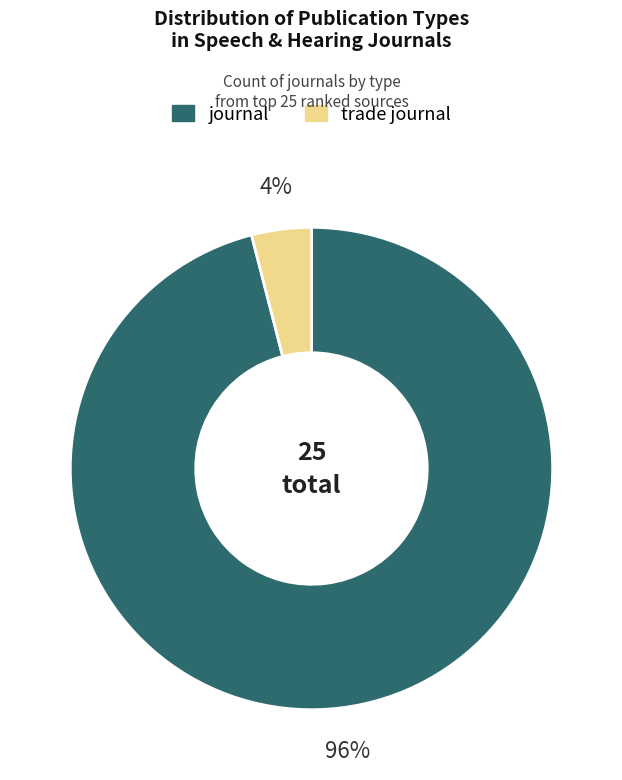

Which has a higher value, trade journal or journal?

journal